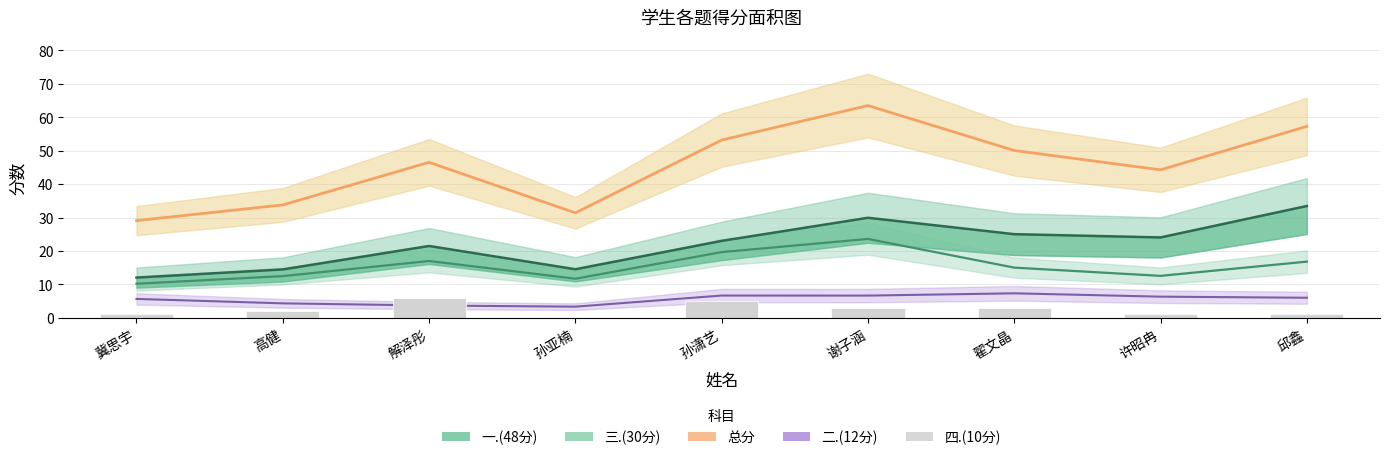

What is the difference between the 四.(10分) values at 邱鑫 and 解泽彤?

5.0